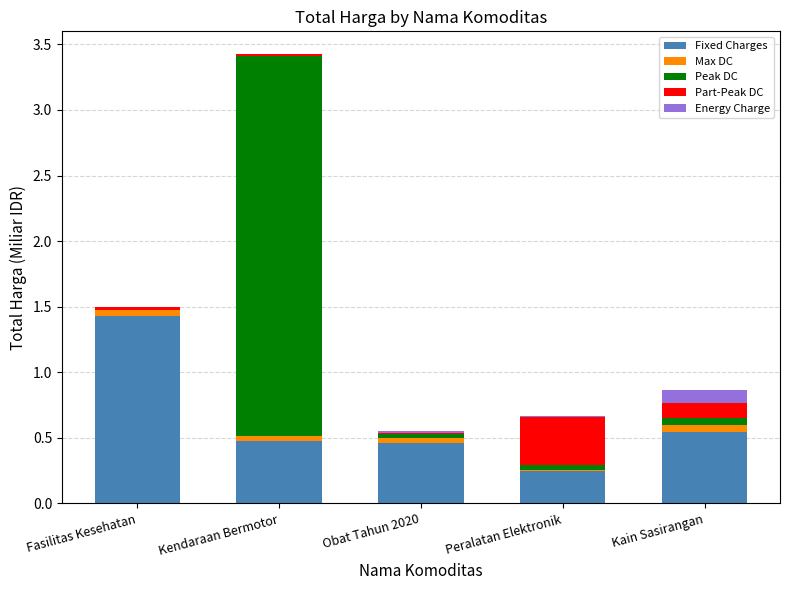

Is it true that Fixed Charges equals 1.4 at Fasilitas Kesehatan?

True